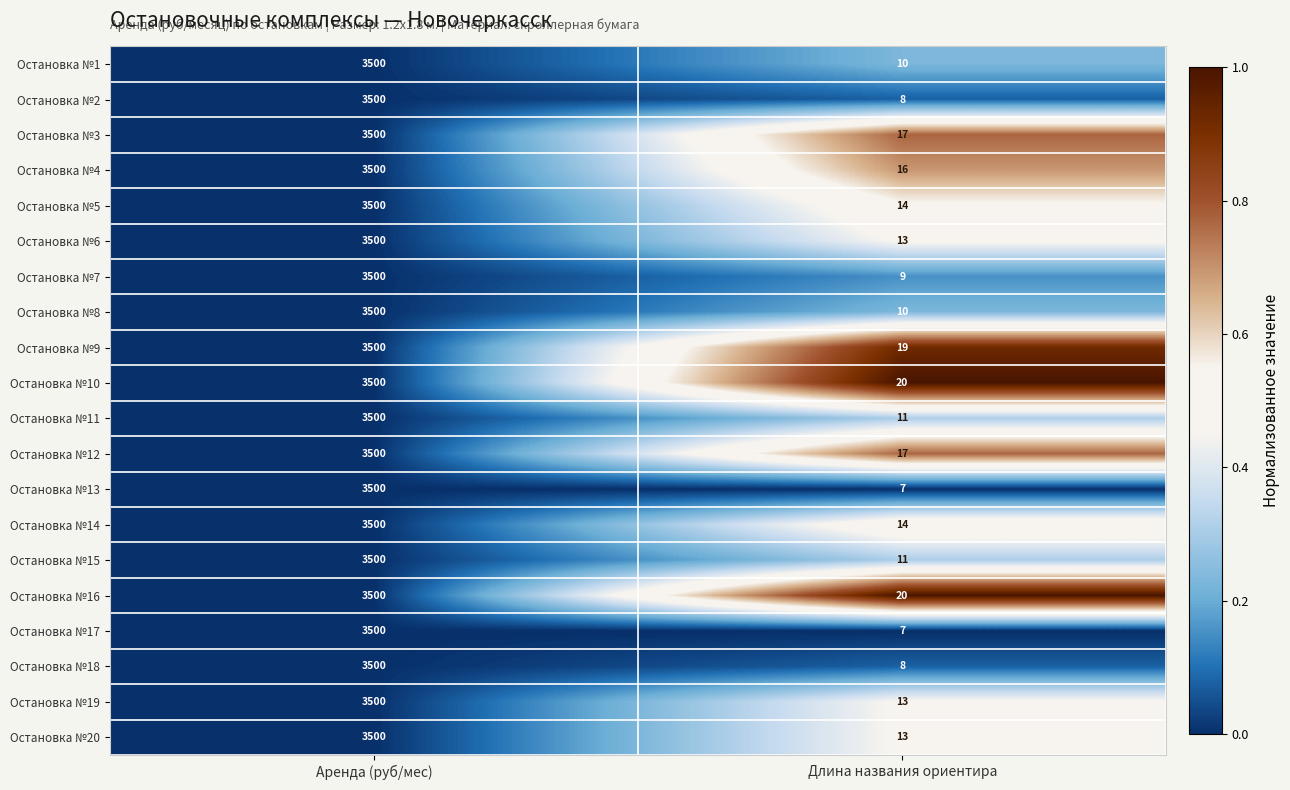

At which label is Остановка №9 closest to 1759?

Длина названия ориентира